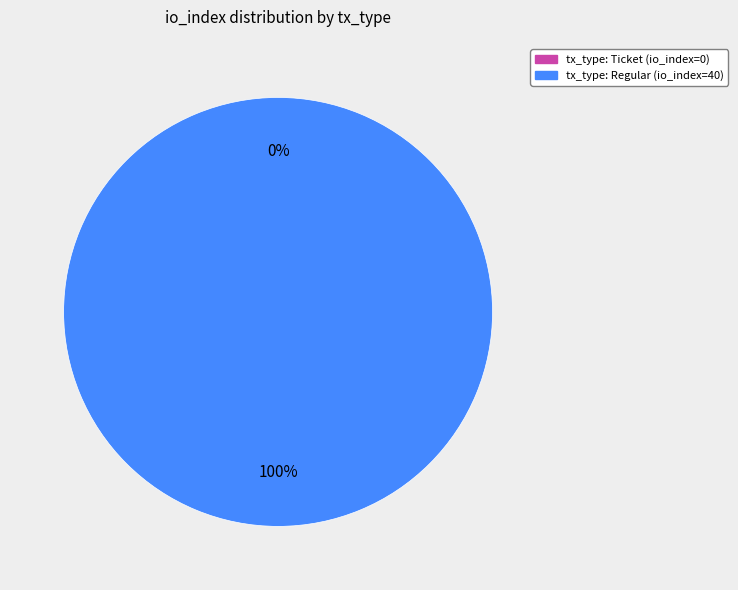

To the nearest percent, what is the difference between the tx_type: Ticket (io_index=0) and tx_type: Regular (io_index=40) slice percentages?

100%